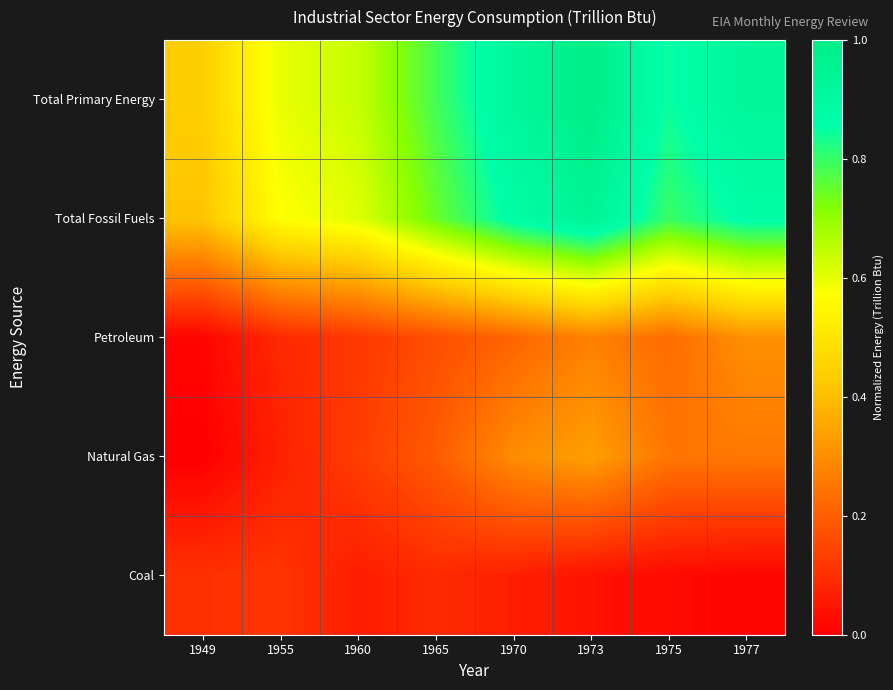

Rank the series by their maximum value, from lowest to highest.

Coal, Petroleum, Natural Gas, Total Fossil Fuels, Total Primary Energy